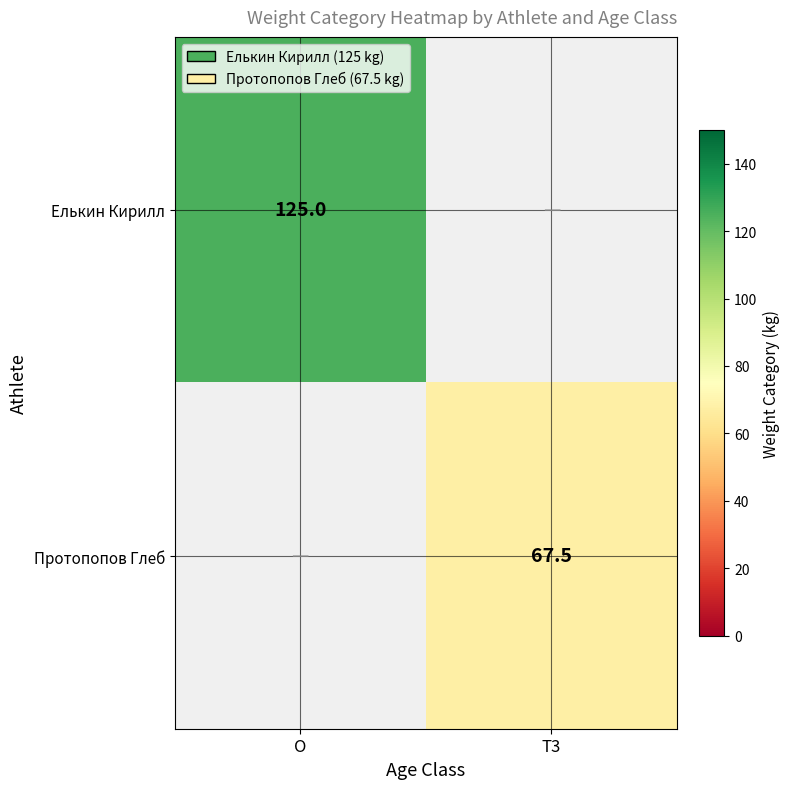

The Протопопов Глеб series shows 26.4 at T3. True or false?

False